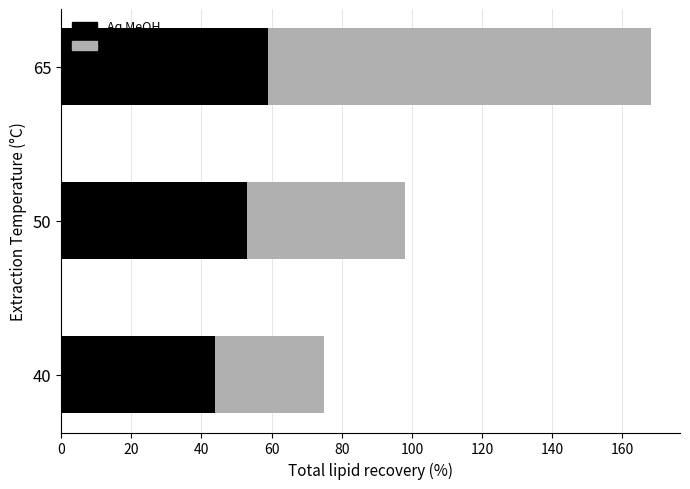

The value of Aq MeOH at 40 is 44. True or false?

True